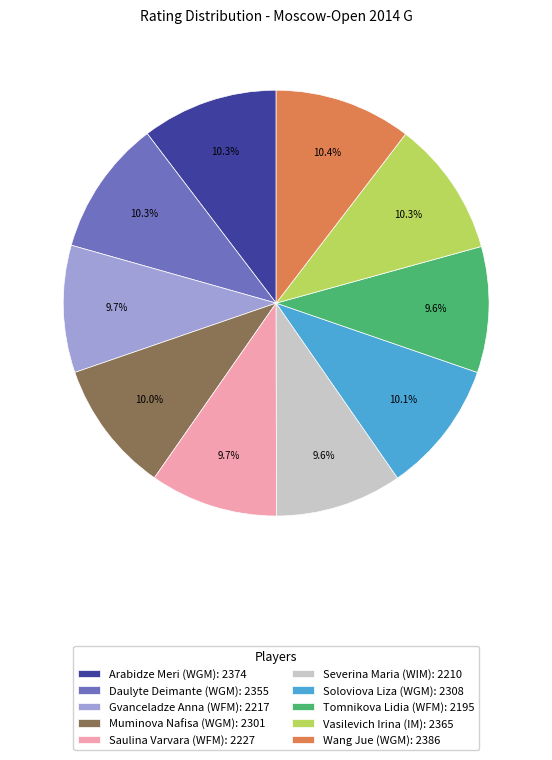

Approximately how many times larger is the value at Daulyte Deimante (WGM): 2355 compared to Tomnikova Lidia (WFM): 2195?

1.1